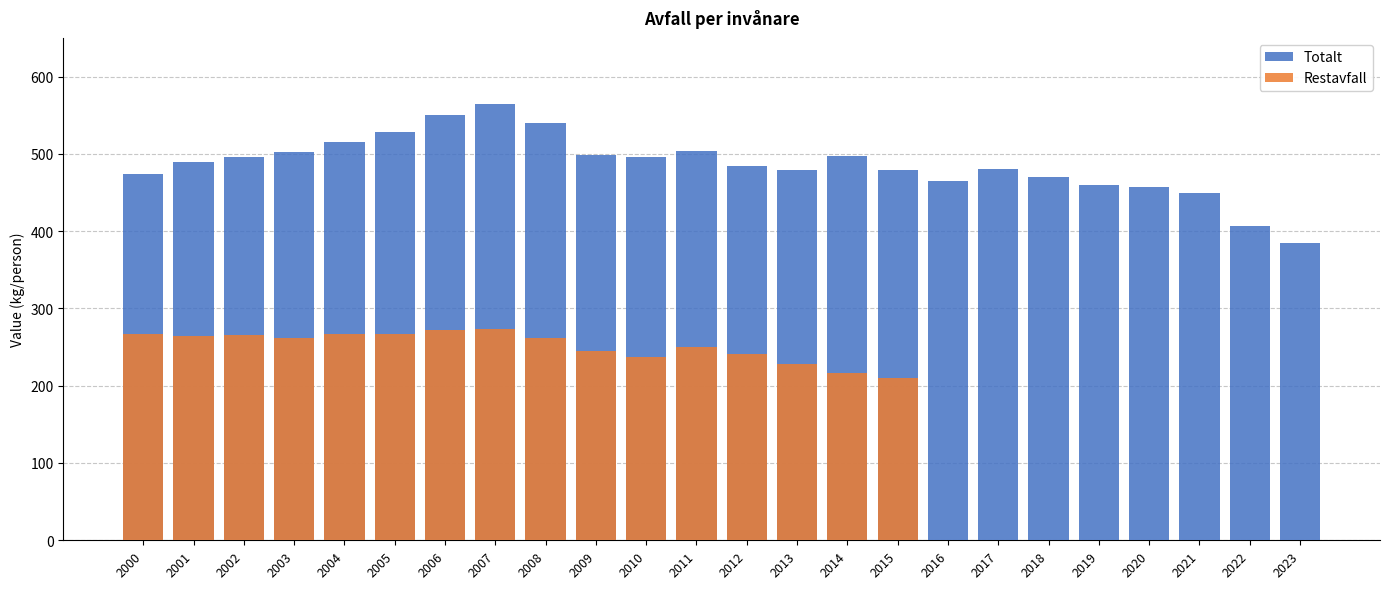

Rank the categories by value from highest to lowest.

2007, 2006, 2008, 2005, 2004, 2011, 2003, 2009, 2014, 2002, 2010, 2001, 2012, 2017, 2013, 2015, 2000, 2018, 2016, 2019, 2020, 2021, 2022, 2023